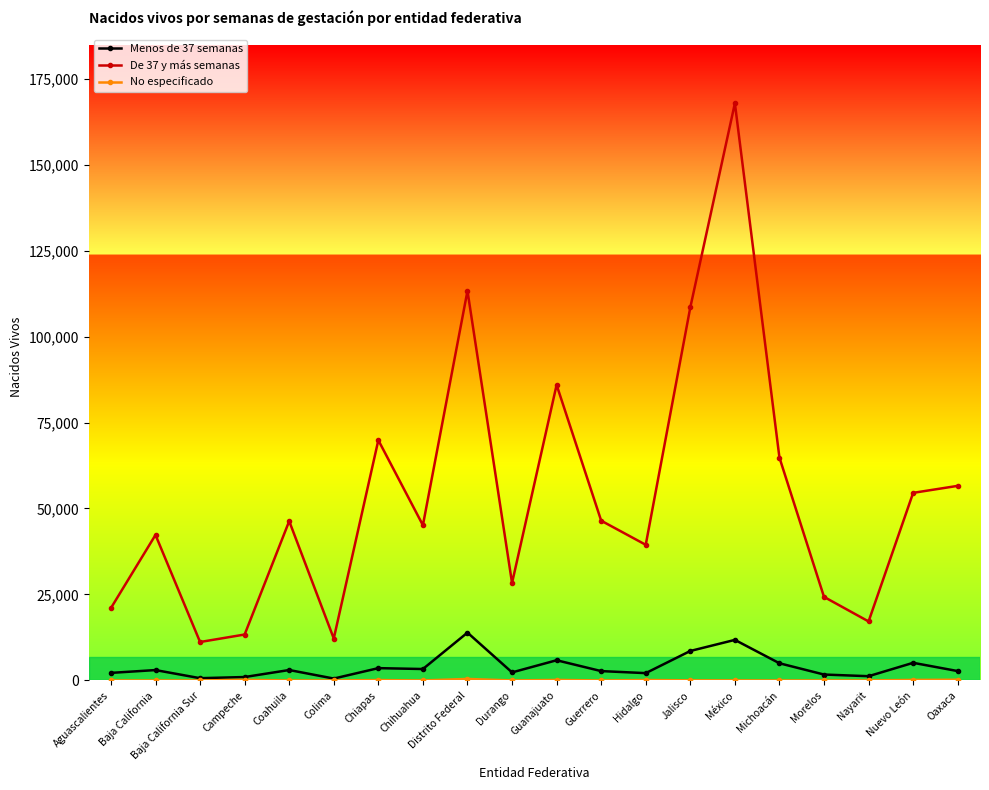

True or false: Menos de 37 semanas and De 37 y más semanas cross at least once.

False